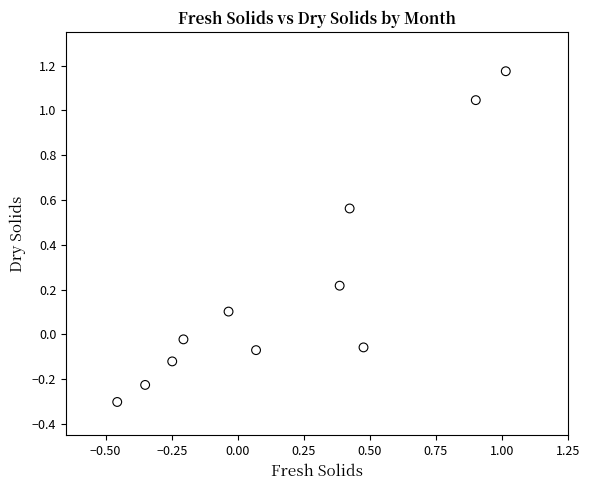

What is the range of X values (max minus min)?

1.5